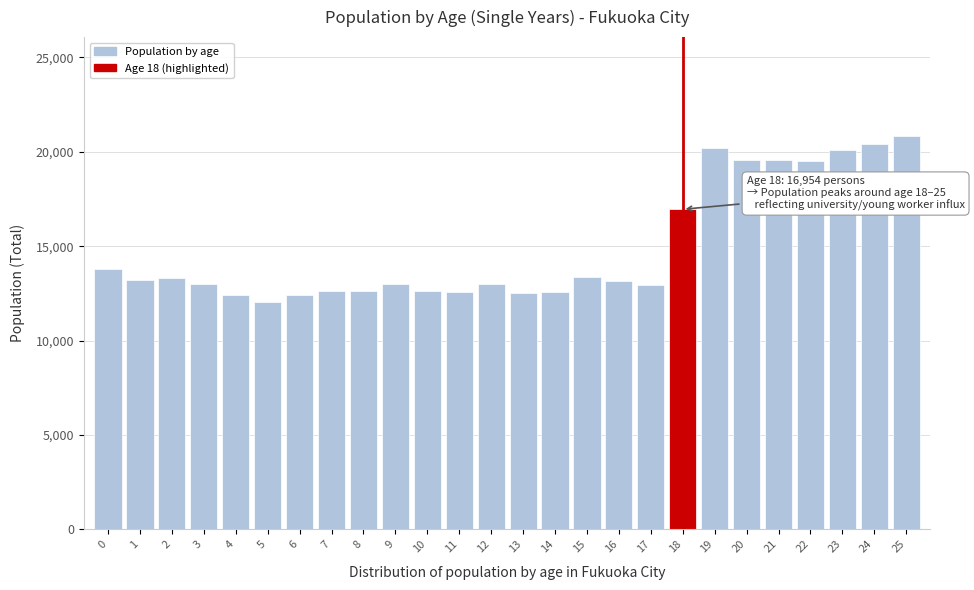

What is the difference between the maximum and minimum values?

8801